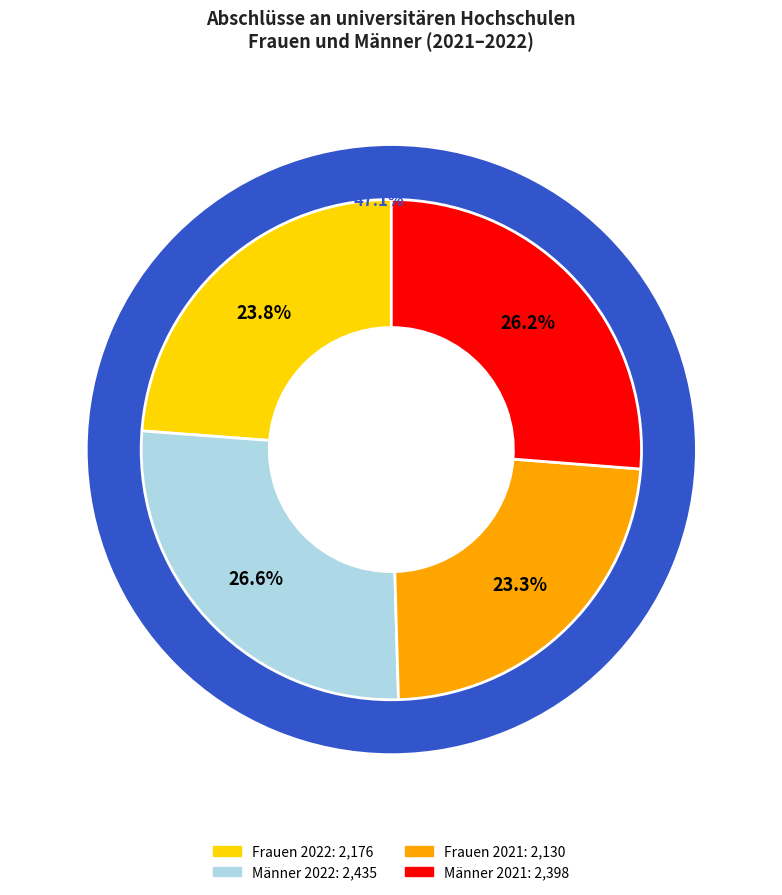

What percentage is the Männer 2022 slice, to the nearest percent?

27%